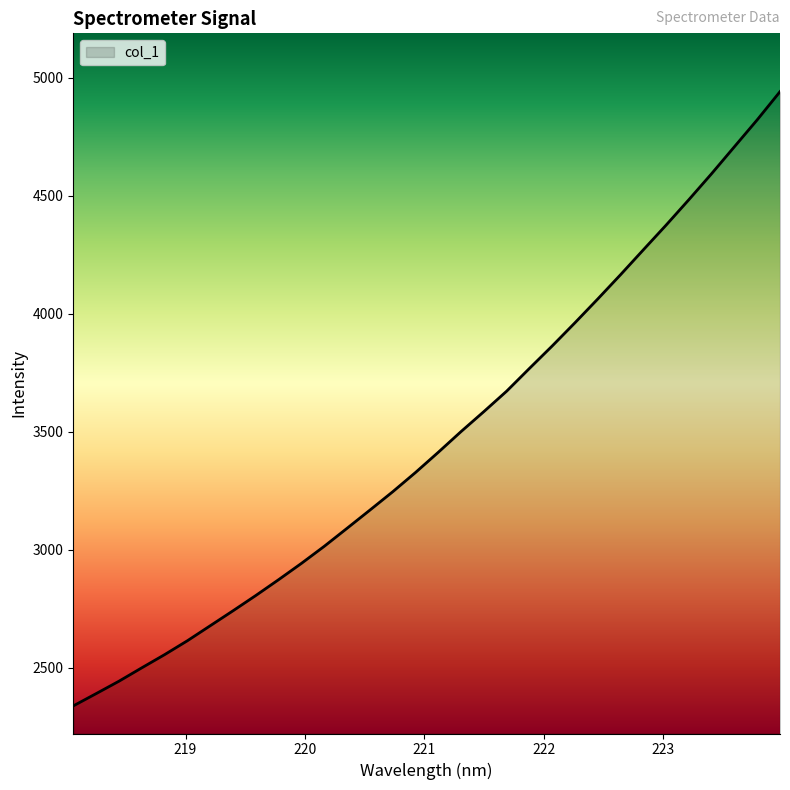

What is the maximum value shown in the chart?

4941.3